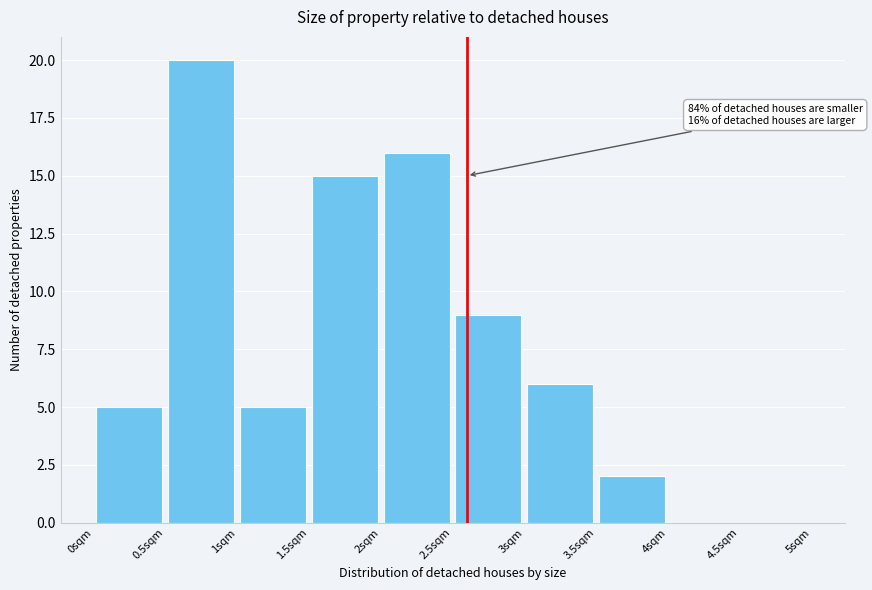

Over which range of the x-axis is the bar tallest?

0.5 to 1.0